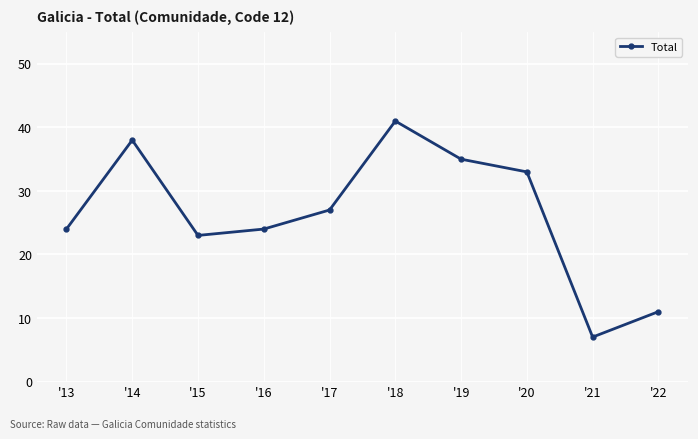

Count the number of data series in this chart.

1